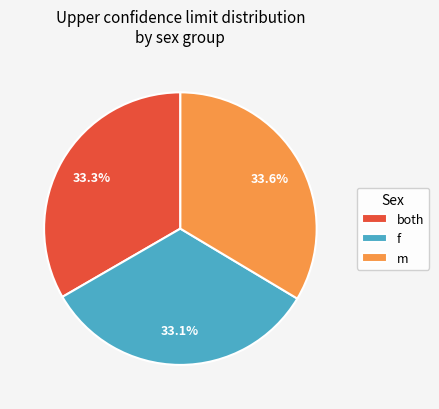

Which has a higher value, m or f?

m